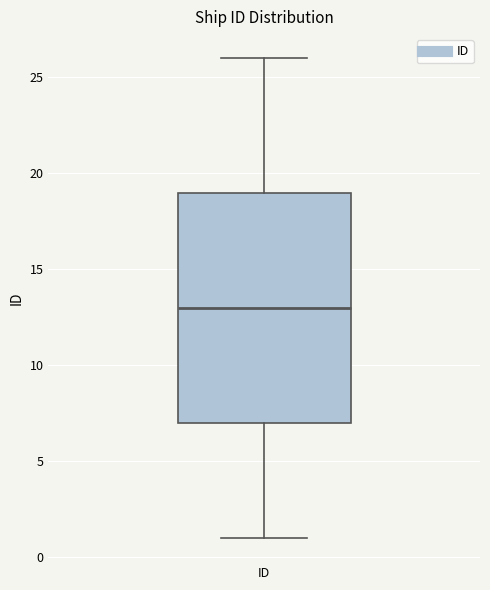

Read this box plot against the y-axis: the position of the median line, the range covered by the box, and the ends of both whiskers. The values are not printed on the chart, so give them approximately, as read against the axis.

median 13, box 7 to 19, whiskers 1 to 26